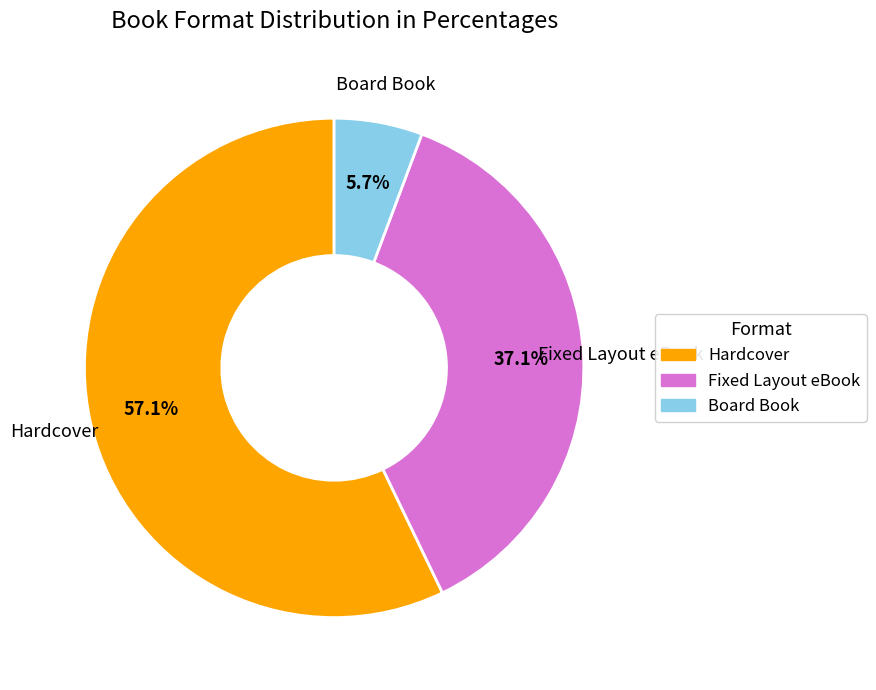

Combined, do Hardcover and Board Book account for over 50%?

Yes